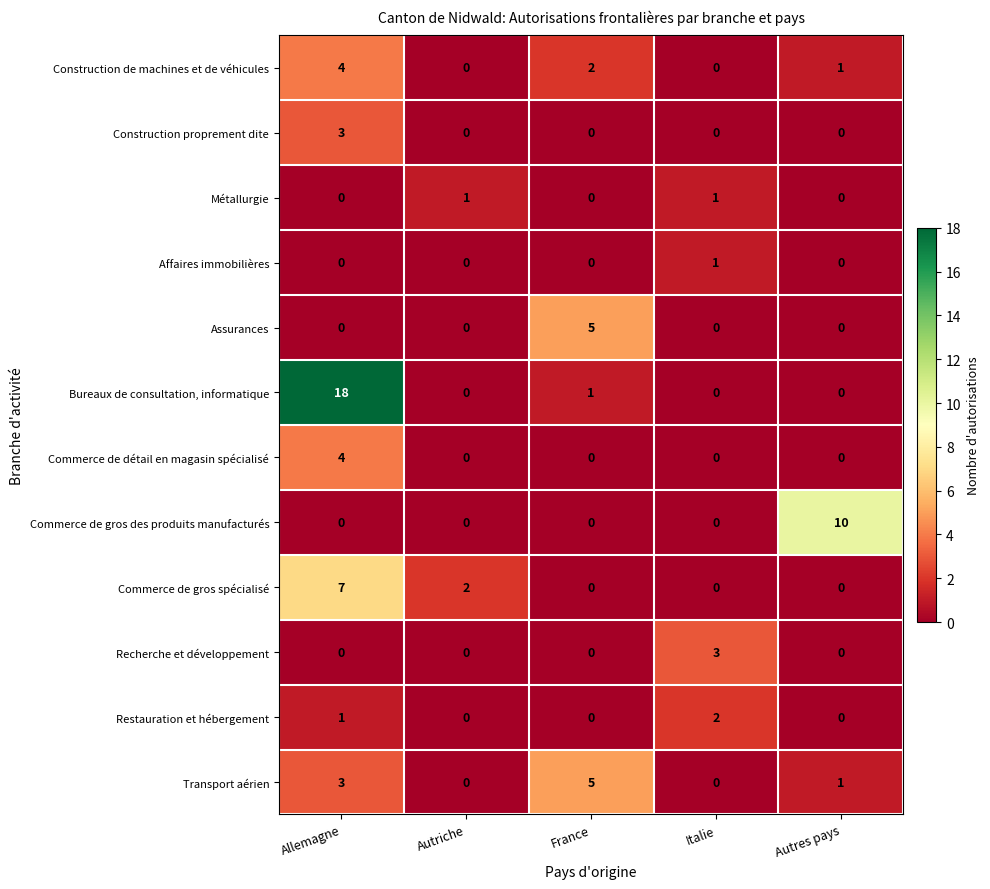

How many Restauration et hébergement values are between 0 and 1?

4